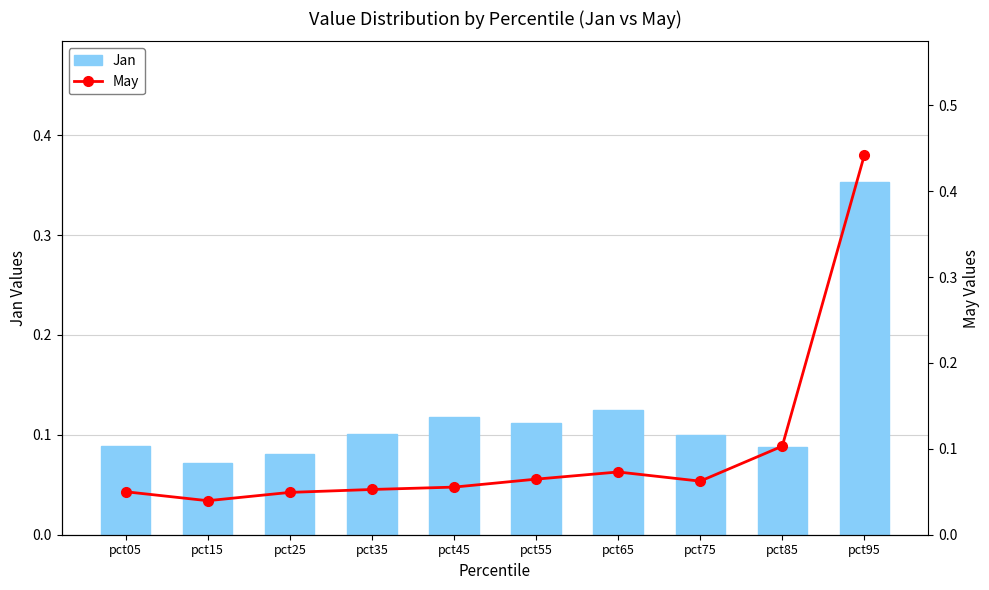

At which label does Jan reach its peak?

pct95